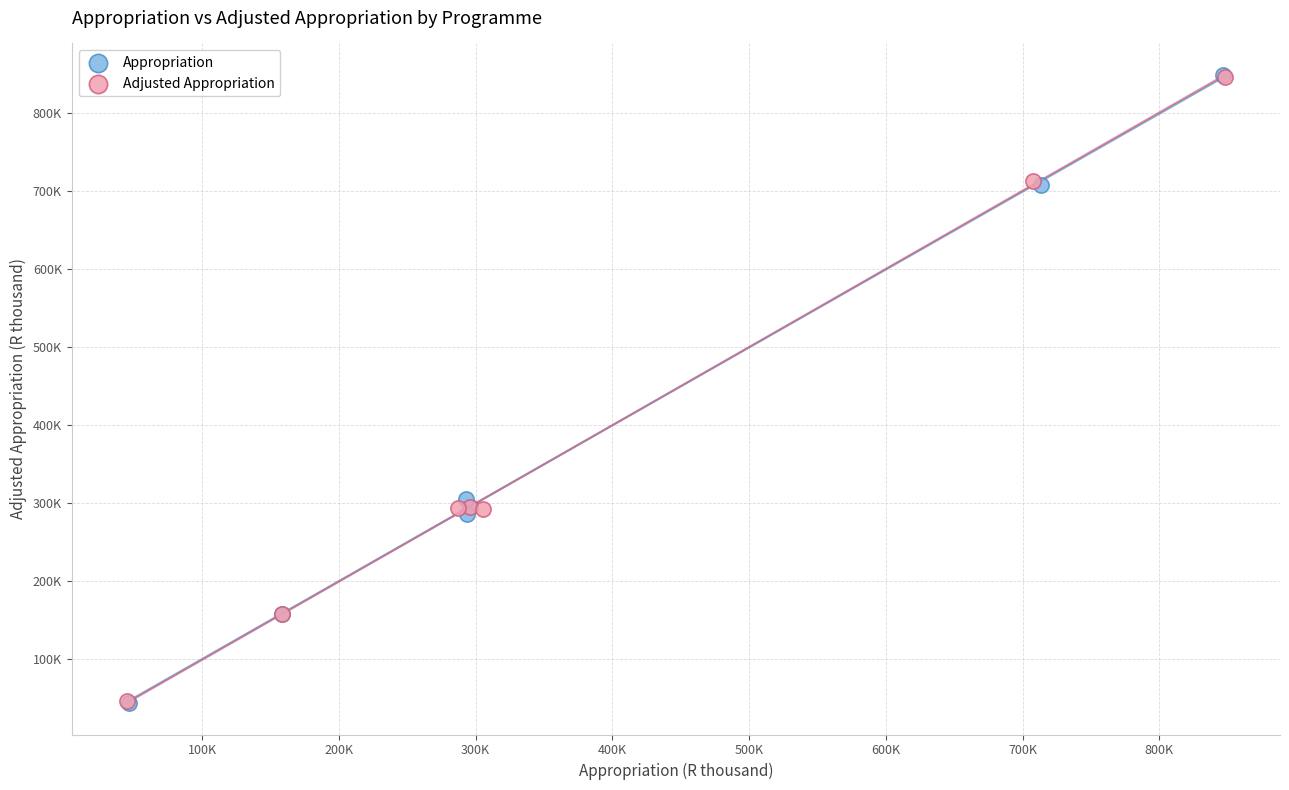

Which series has the widest spread of Y values?

Appropriation